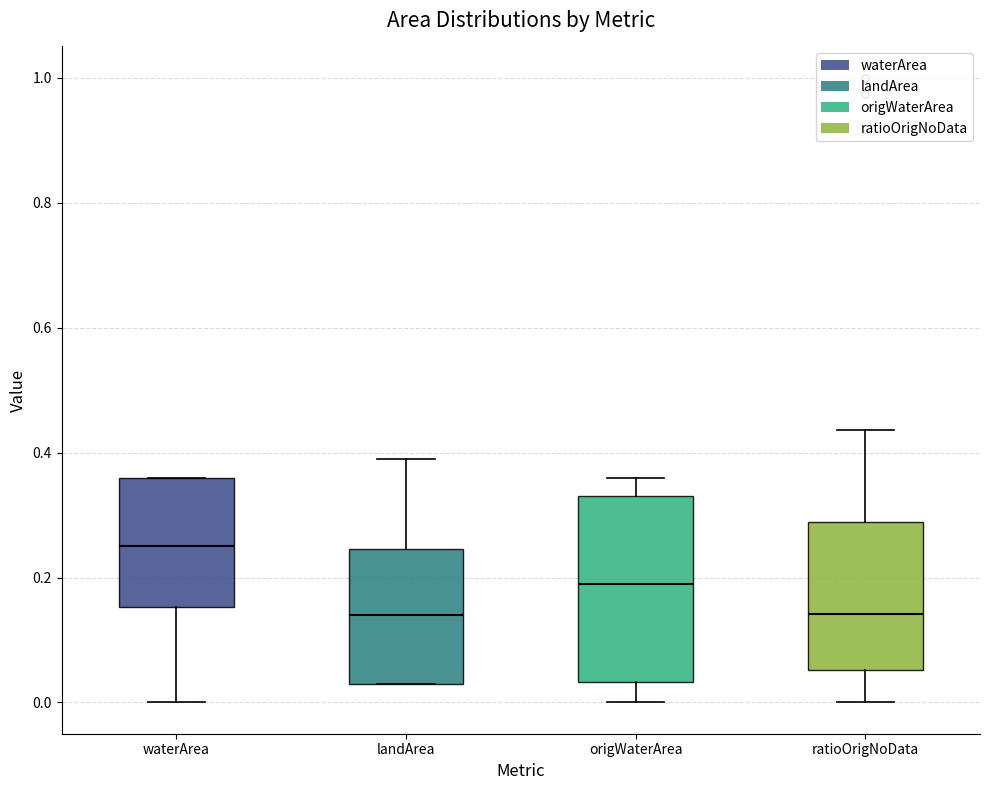

Comparing the boxes themselves (not the whiskers), which one is the tallest?

origWaterArea